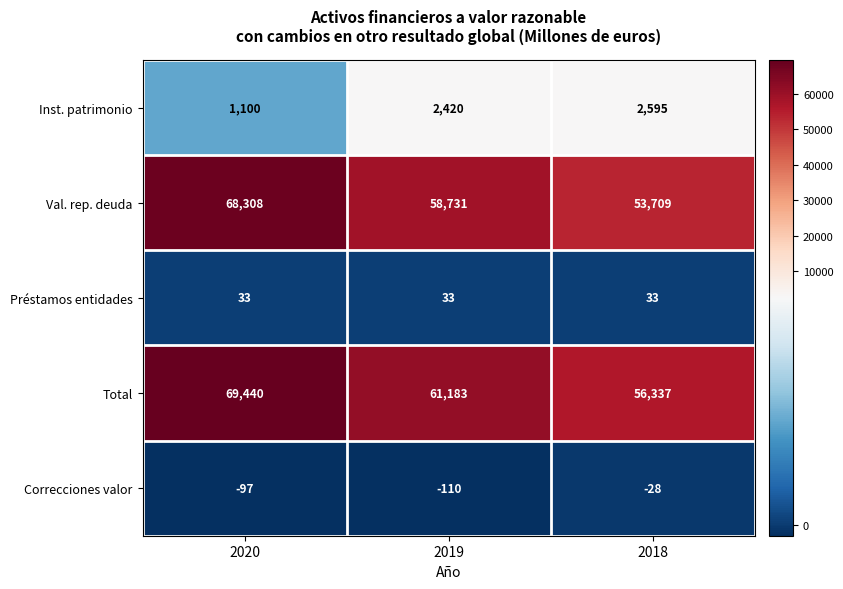

At which category is the sum across all series the highest?

2020